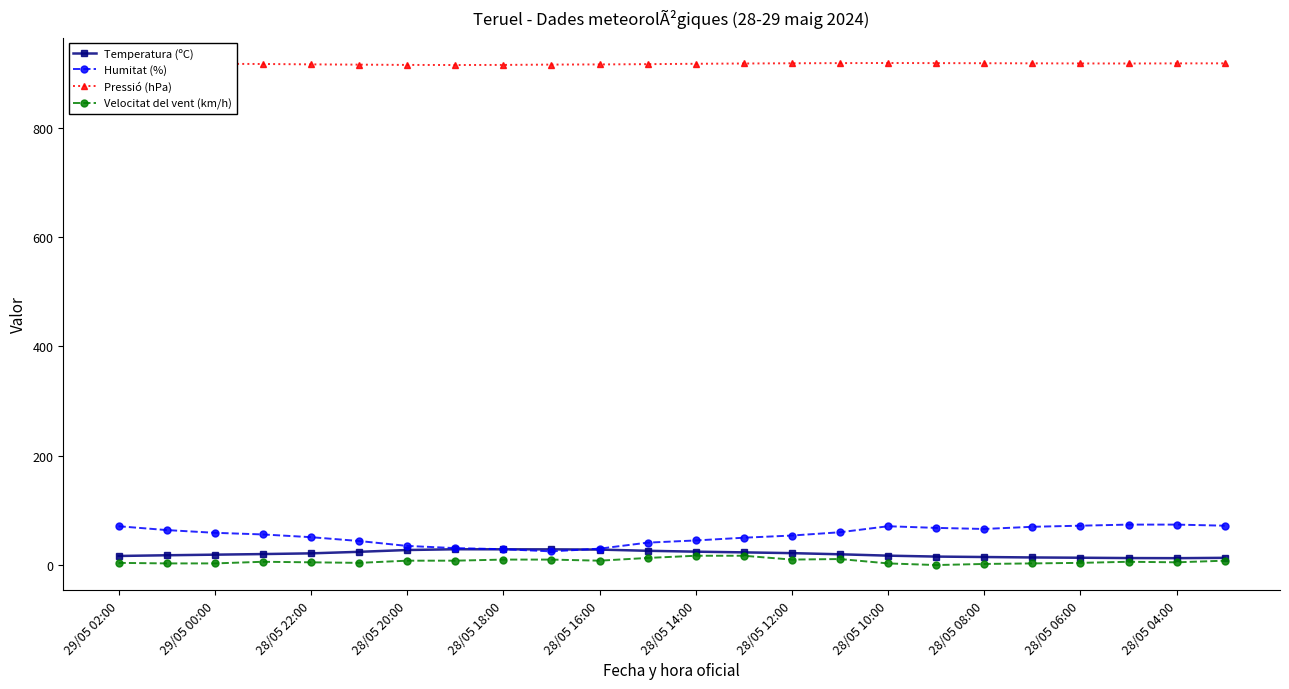

True or false: Humitat (%) has more than 0 interior local peaks.

True